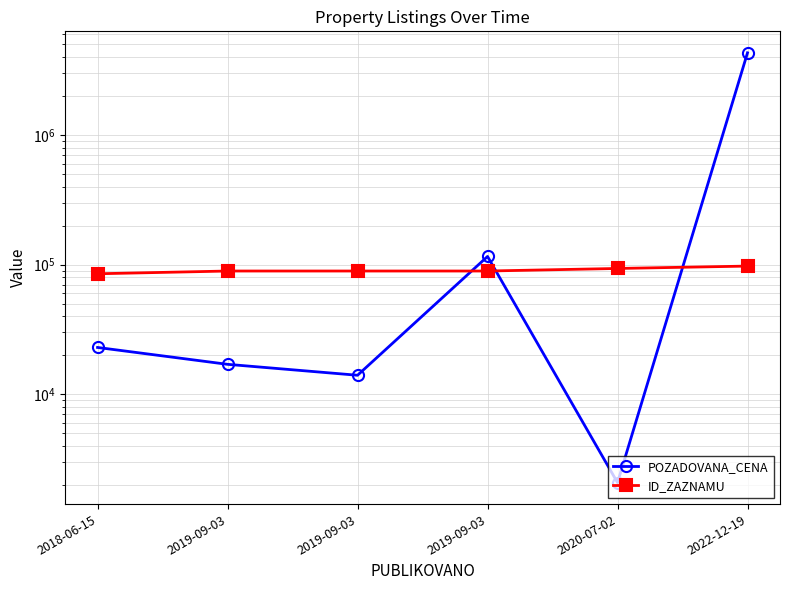

Rank the series at 2020-07-02 from highest to lowest value.

ID_ZAZNAMU, POZADOVANA_CENA